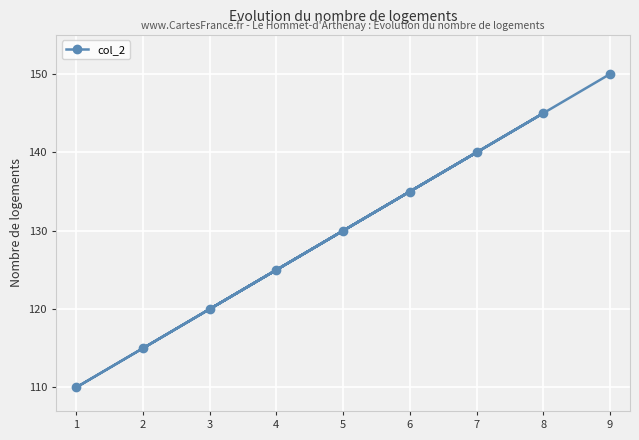

The chart shows a value of 115 at 2. True or false?

True